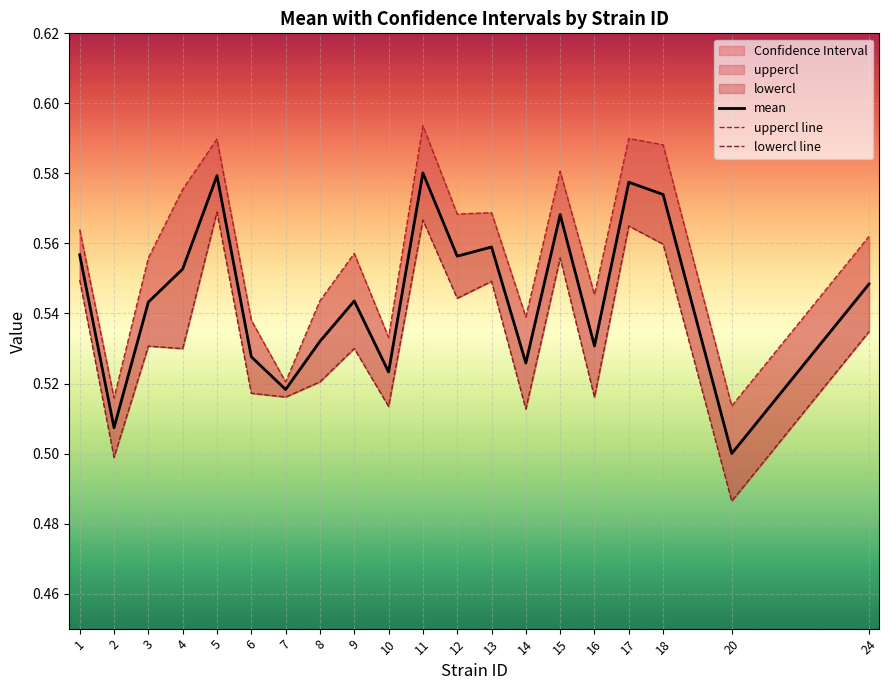

The value of uppercl line at 16 is 0.2. True or false?

False